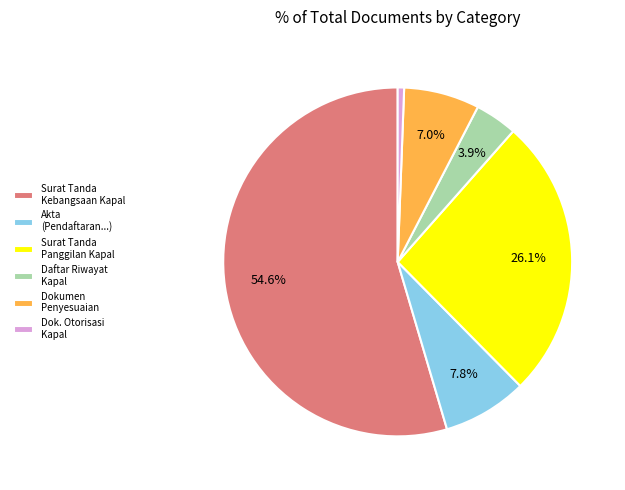

Which has a higher value, Akta (Pendaftaran...) or Dok. Otorisasi Kapal?

Akta (Pendaftaran...)